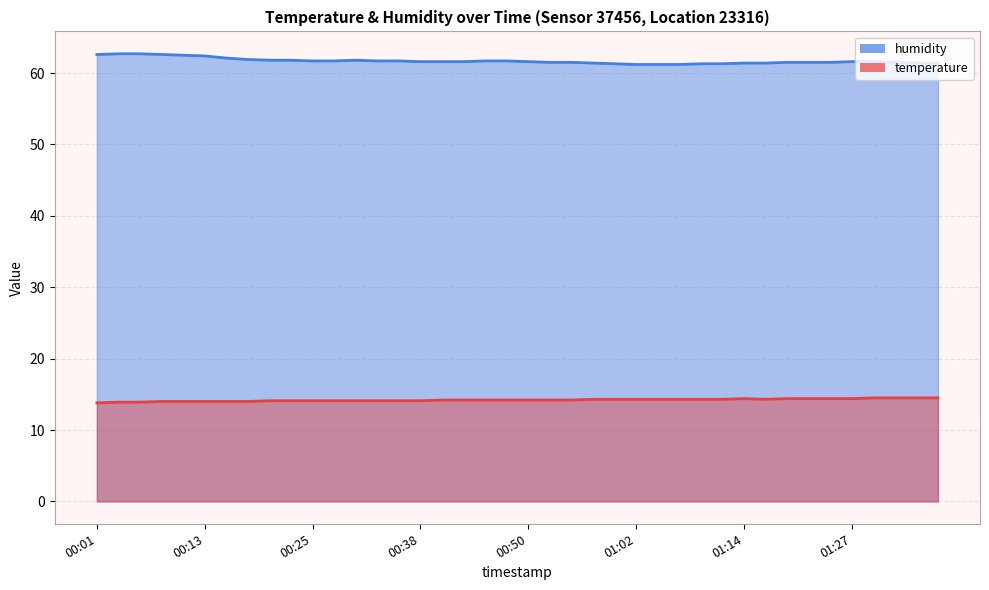

How many series are shown in this chart?

2